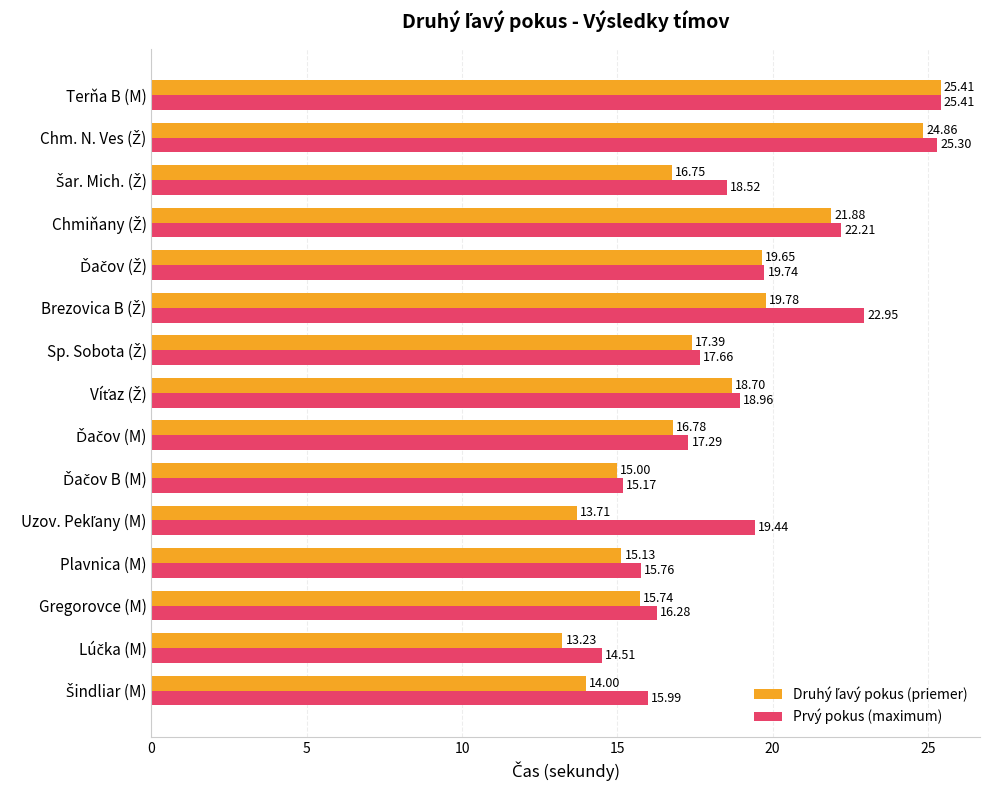

At how many categories does at least one series exceed 16?

11